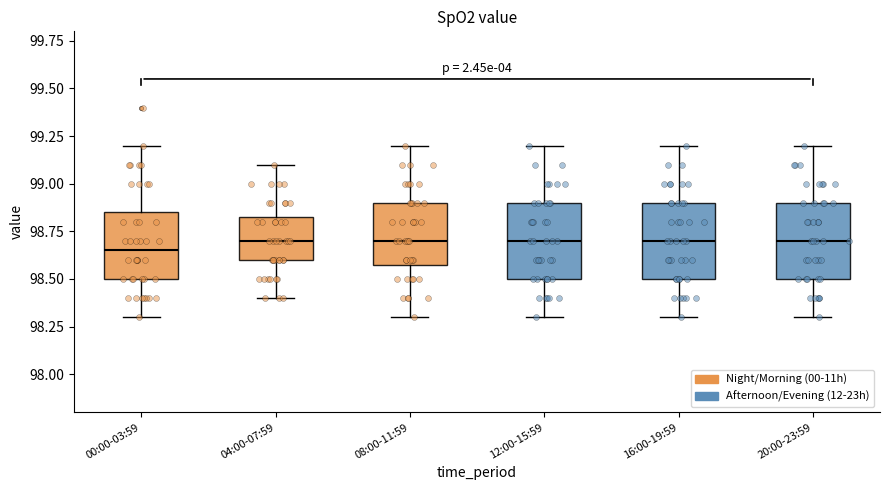

Where does the upper whisker of the box for 16:00-19:59 end on the y-axis? The values are not printed on the chart, so give them approximately, as read against the axis.

99.20